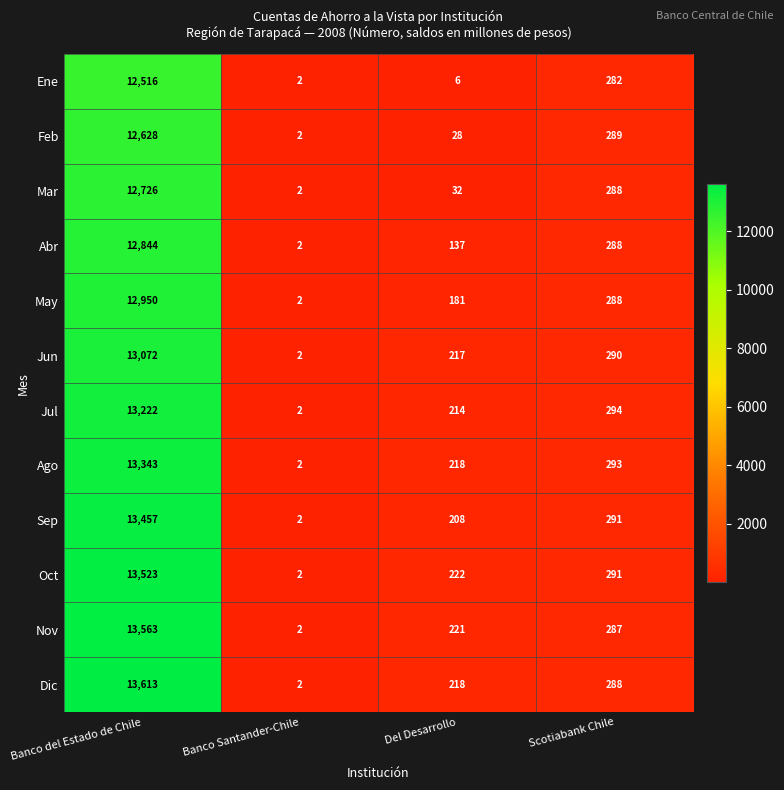

At which category is the sum across all series the highest?

Banco del Estado de Chile